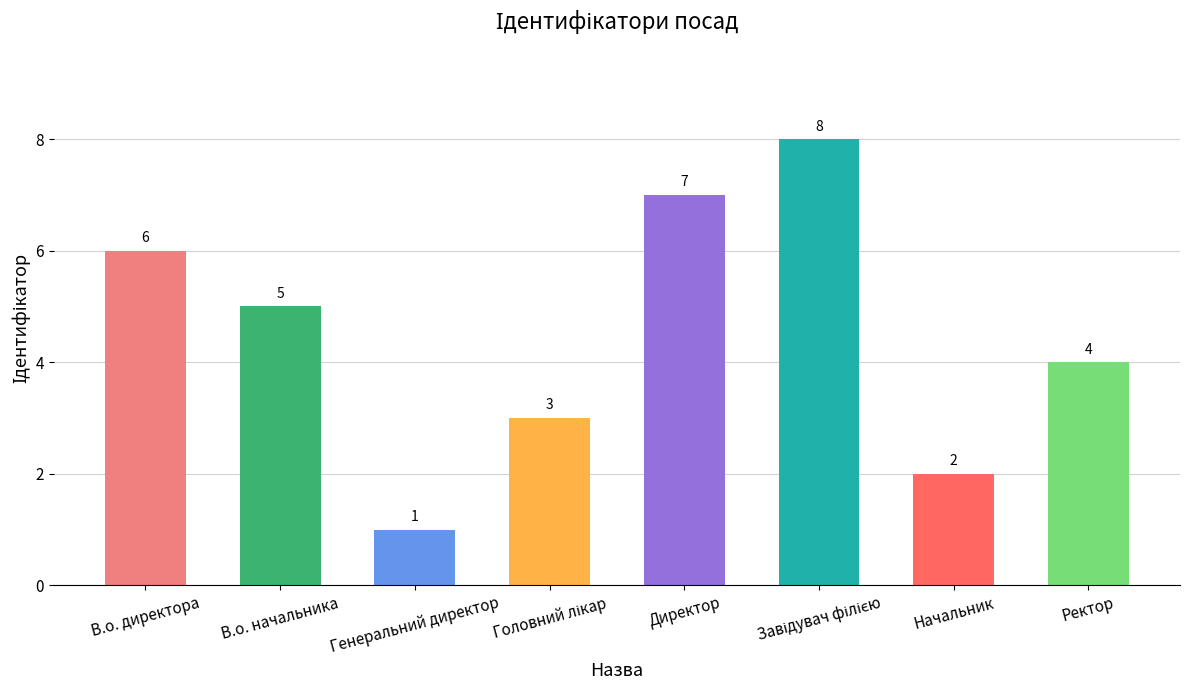

What is the change in value from В.о. начальника to Начальник?

-3